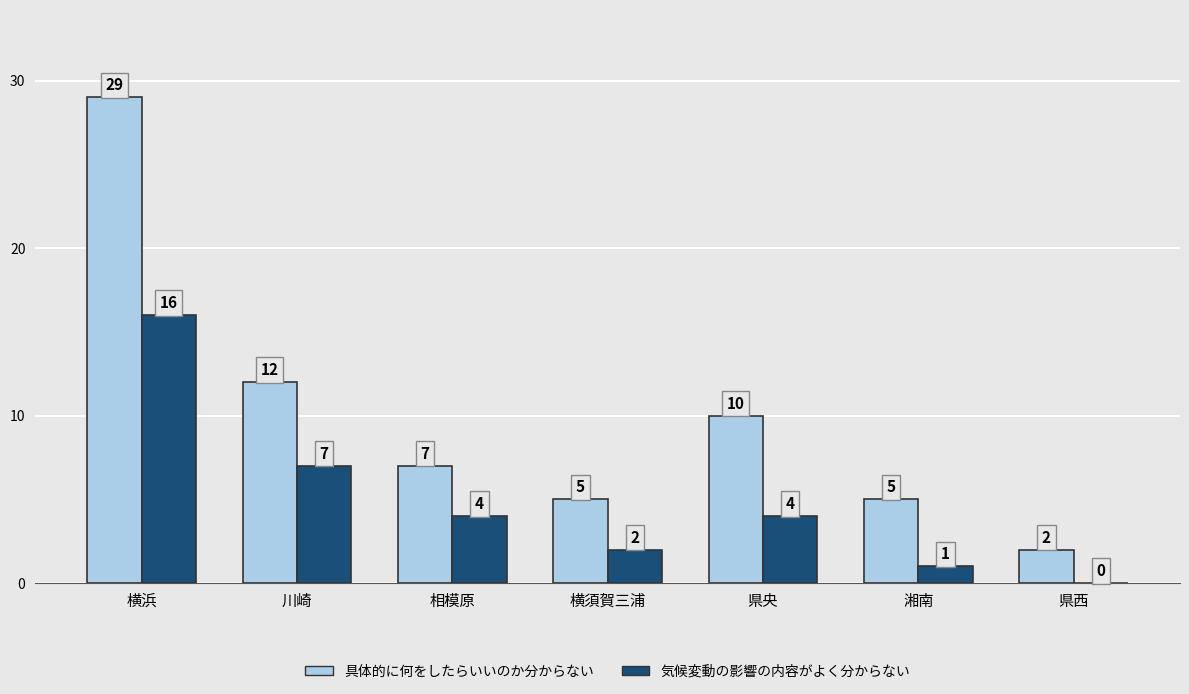

Where does the 具体的に何をしたらいいのか分からない series first go above 7?

横浜